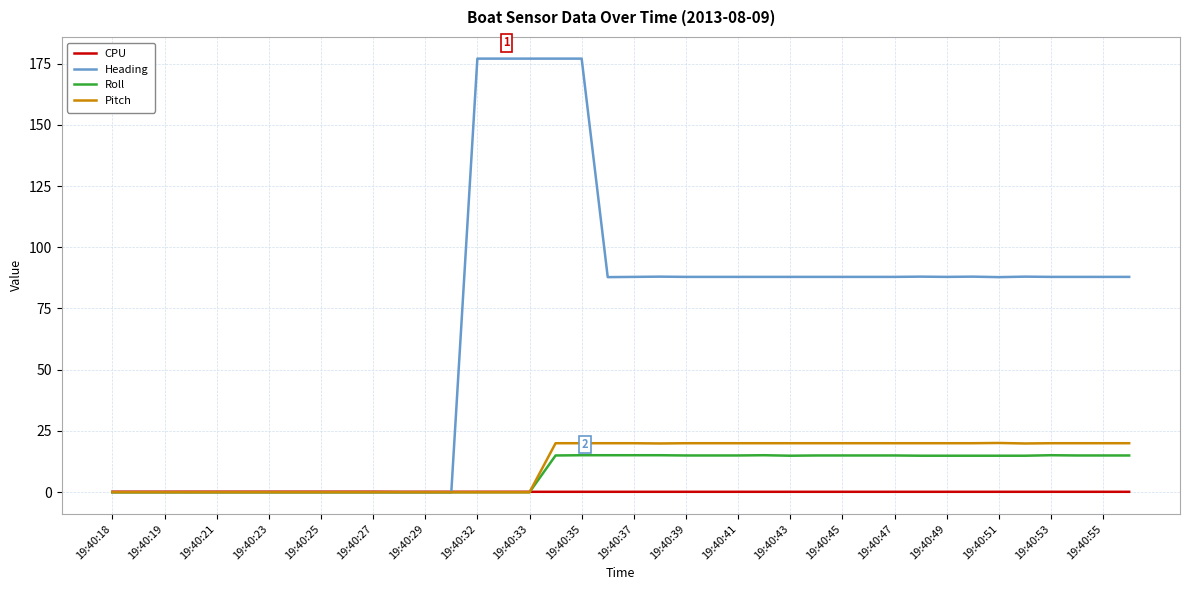

After their last crossing, which series has the higher values: Heading or CPU?

Heading